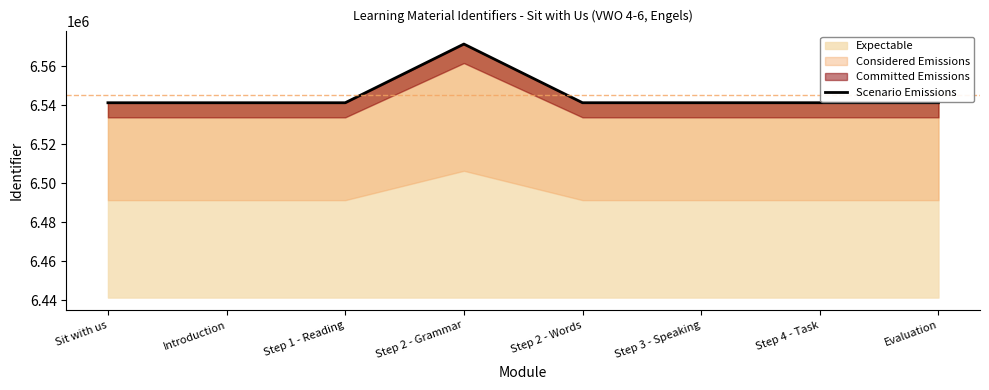

Rank the categories by value from lowest to highest.

Sit with us, Introduction, Step 1 - Reading, Step 2 - Words, Step 3 - Speaking, Step 4 - Task, Evaluation, Step 2 - Grammar